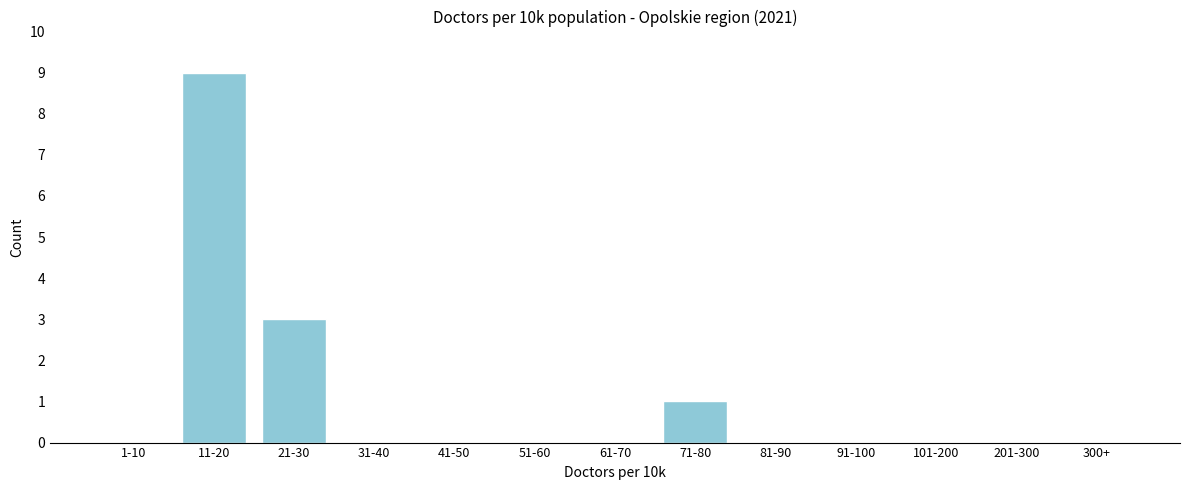

Reading left to right, transcribe all the data shown in this chart.

1-10=0	11-20=9	21-30=3	31-40=0	41-50=0	51-60=0	61-70=0	71-80=1	81-90=0	91-100=0	101-200=0	201-300=0	300+=0